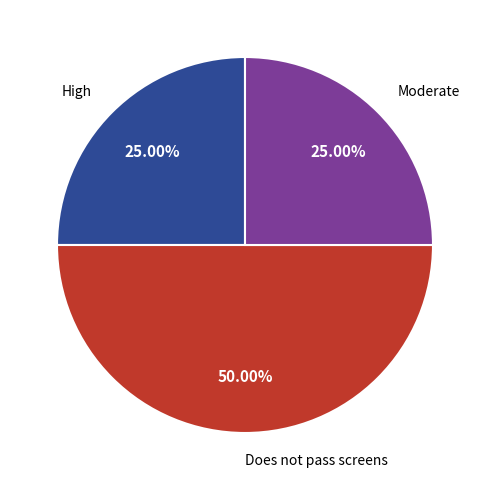

How many slices are in this pie chart?

3